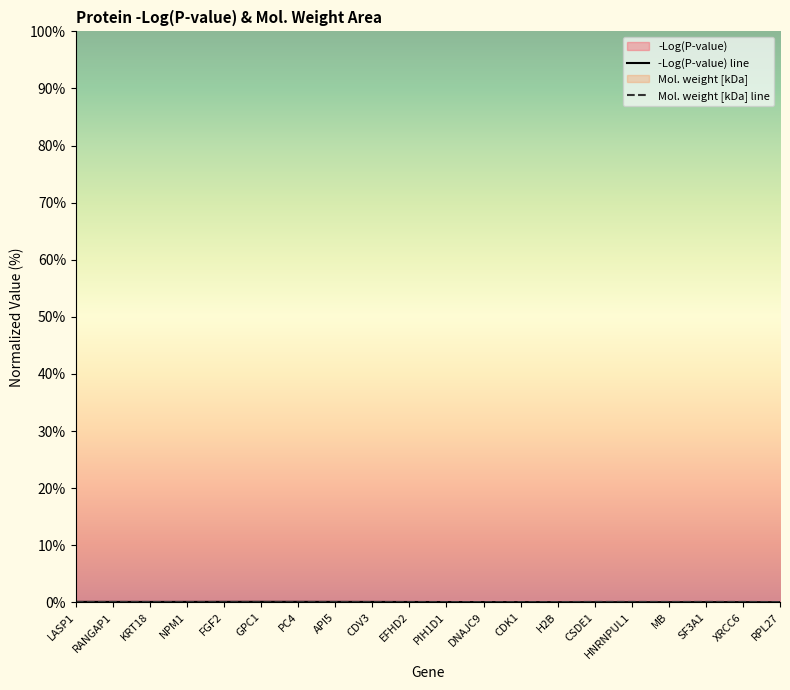

List the series in order of their peak value, highest first.

-Log(P-value) line, Mol. weight [kDa] line